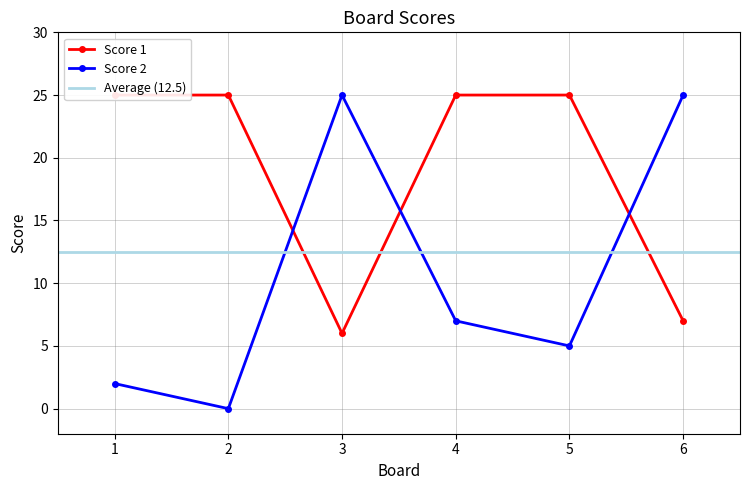

At which category is the sum across all series the highest?

4